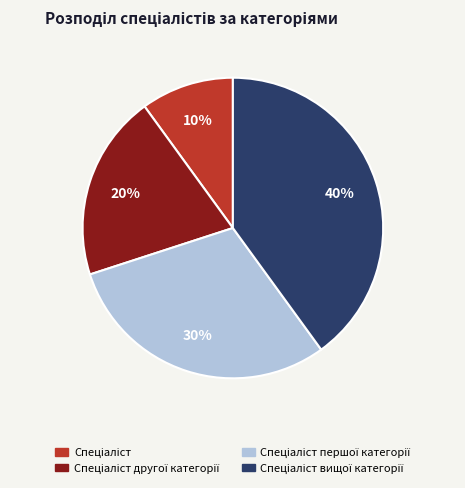

To the nearest percent, what is the average slice percentage?

25%